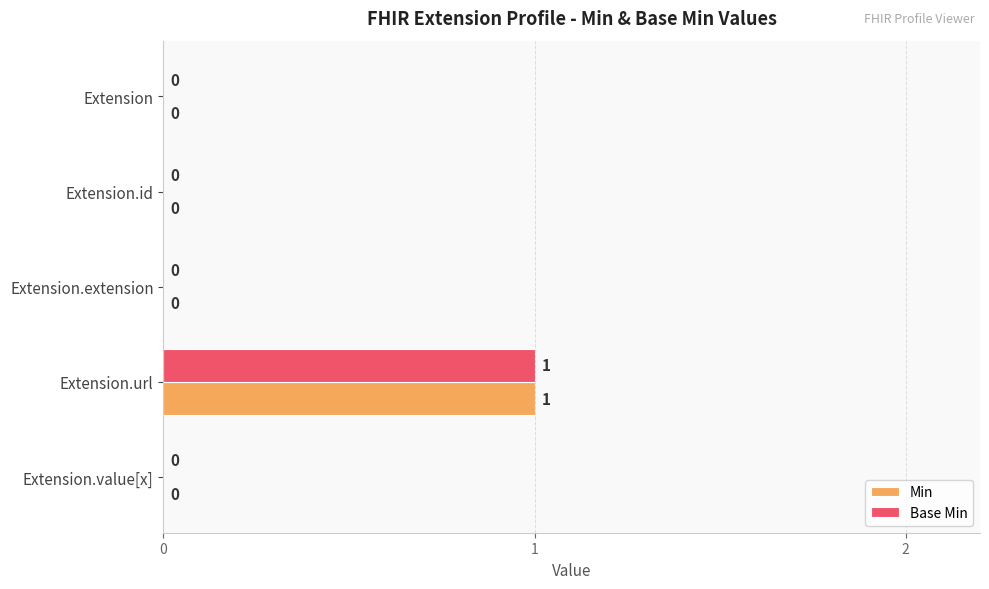

At which category is the sum across all series the highest?

Extension.url